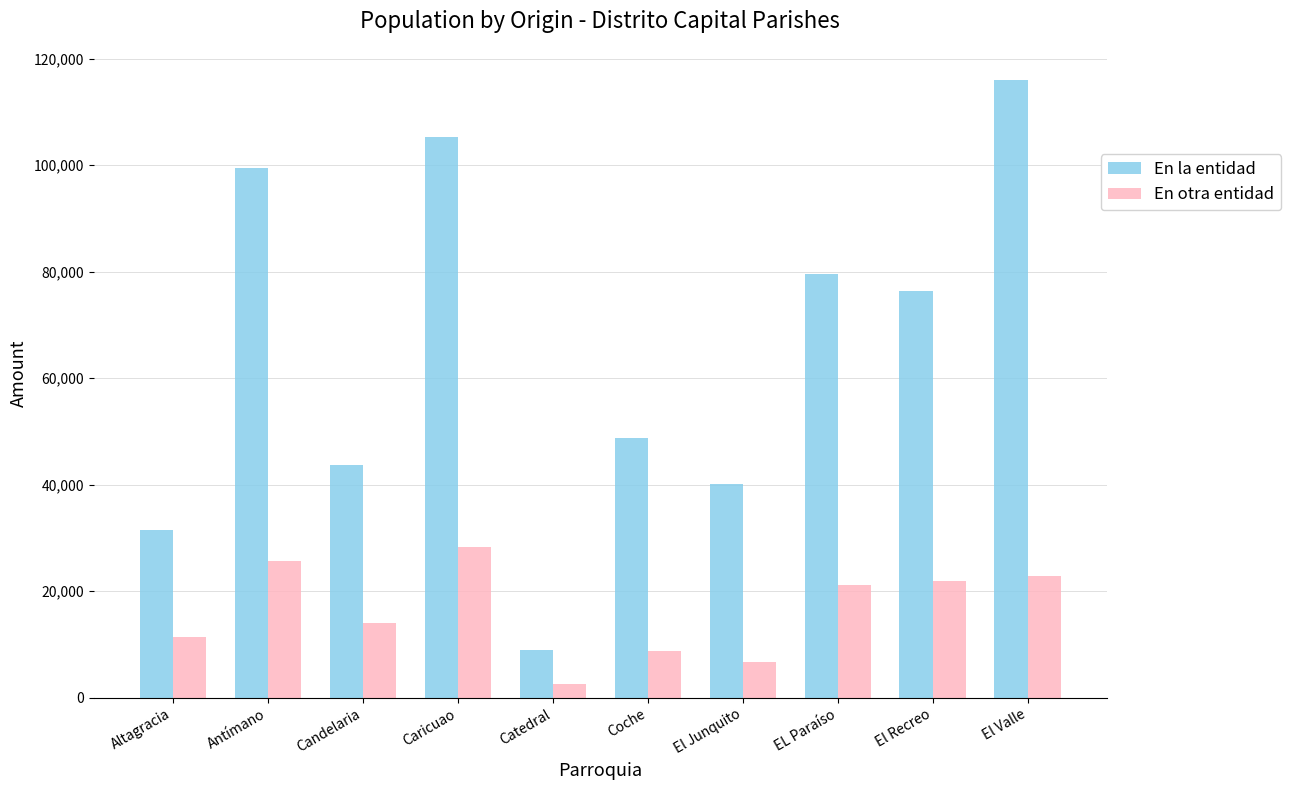

Reading right to left, extract all data points from this chart.

En la entidad: 116017	76325	79612	40024	48832	9023	105225	43735	99379	31454
En otra entidad: 22841	21823	21160	6701	8812	2626	28367	14016	25724	11304